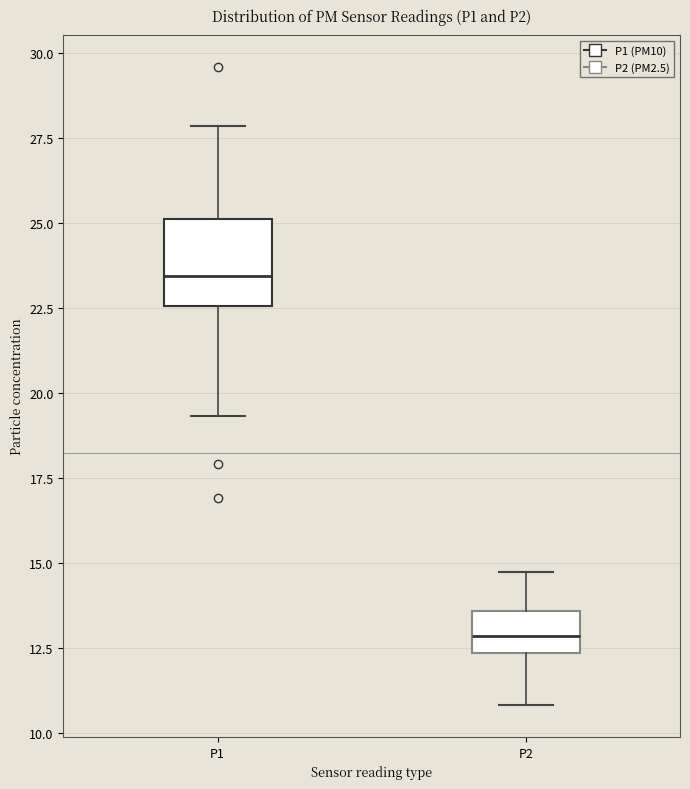

Where is the lower edge of the box for P1 on the y-axis? The values are not printed on the chart, so give them approximately, as read against the axis.

22.5